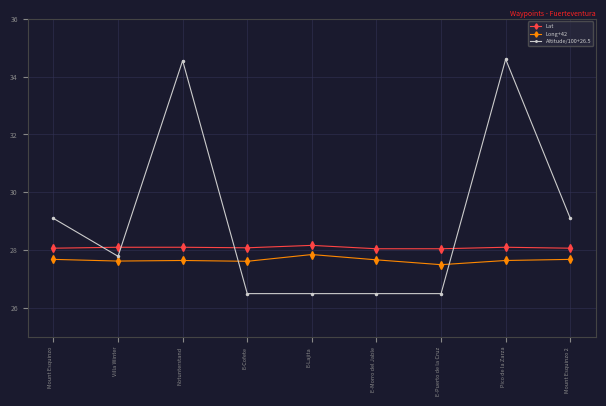

Is the value of Long+42 at Mount Esquinzo 2 greater than the value of Altitude/100+26.5 at Pico de la Zarza?

No